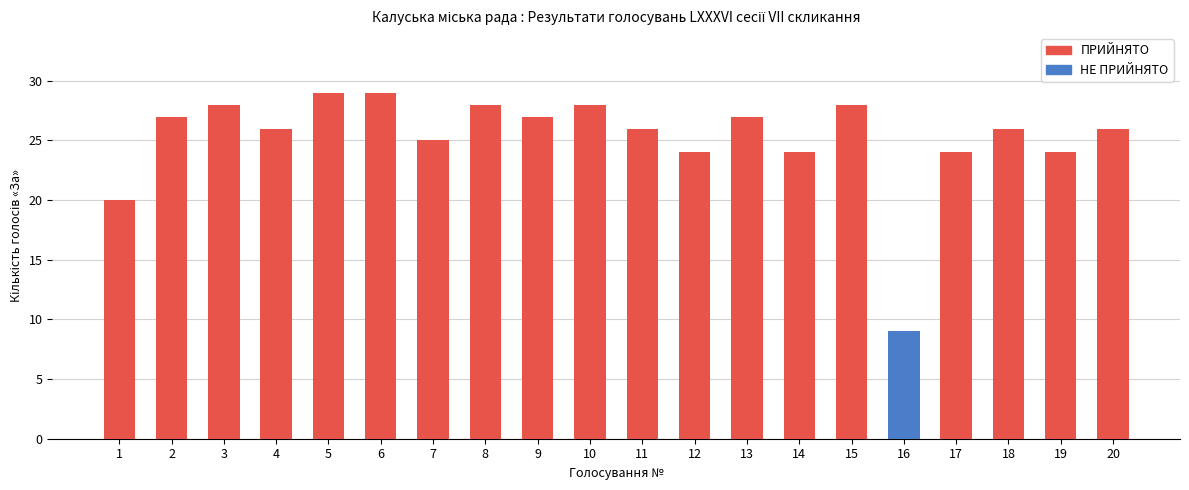

What is the total value across all series at 2?

27